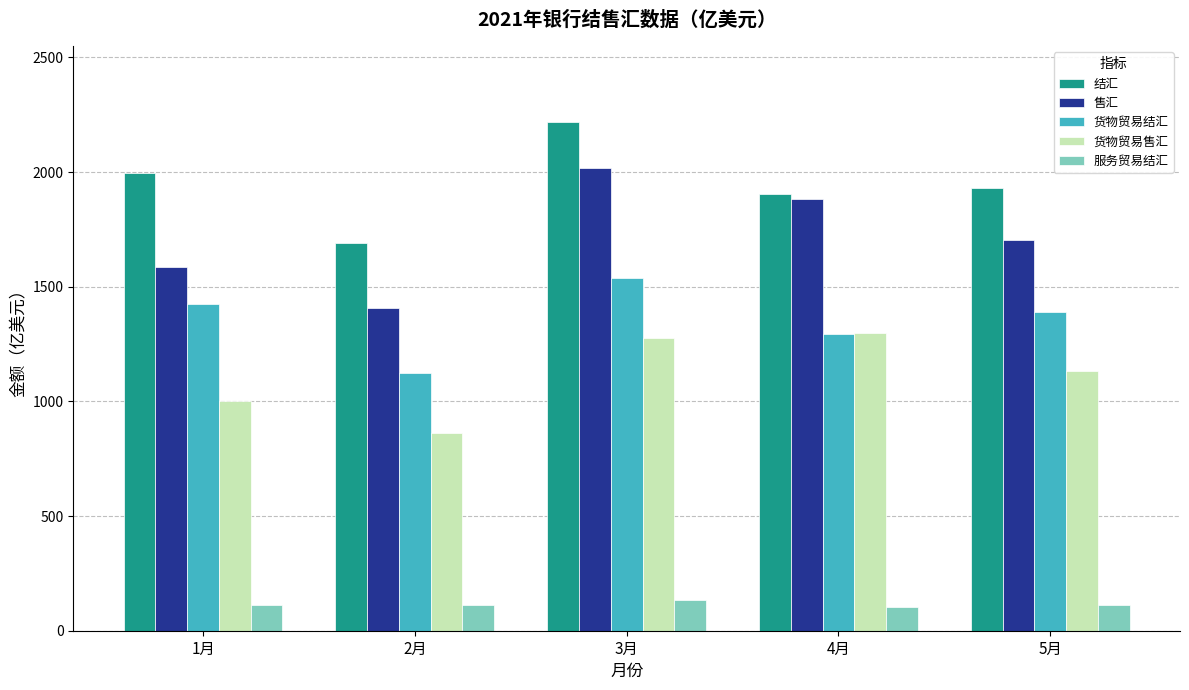

What is the label of the 3rd bar from the left?

3月